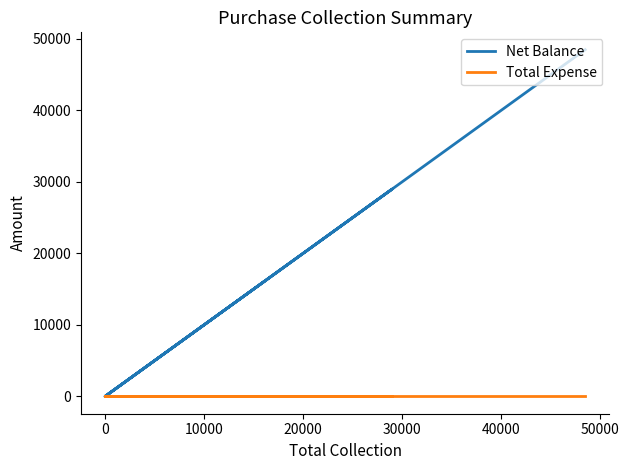

True or false: Total Expense and Net Balance cross at least once.

False